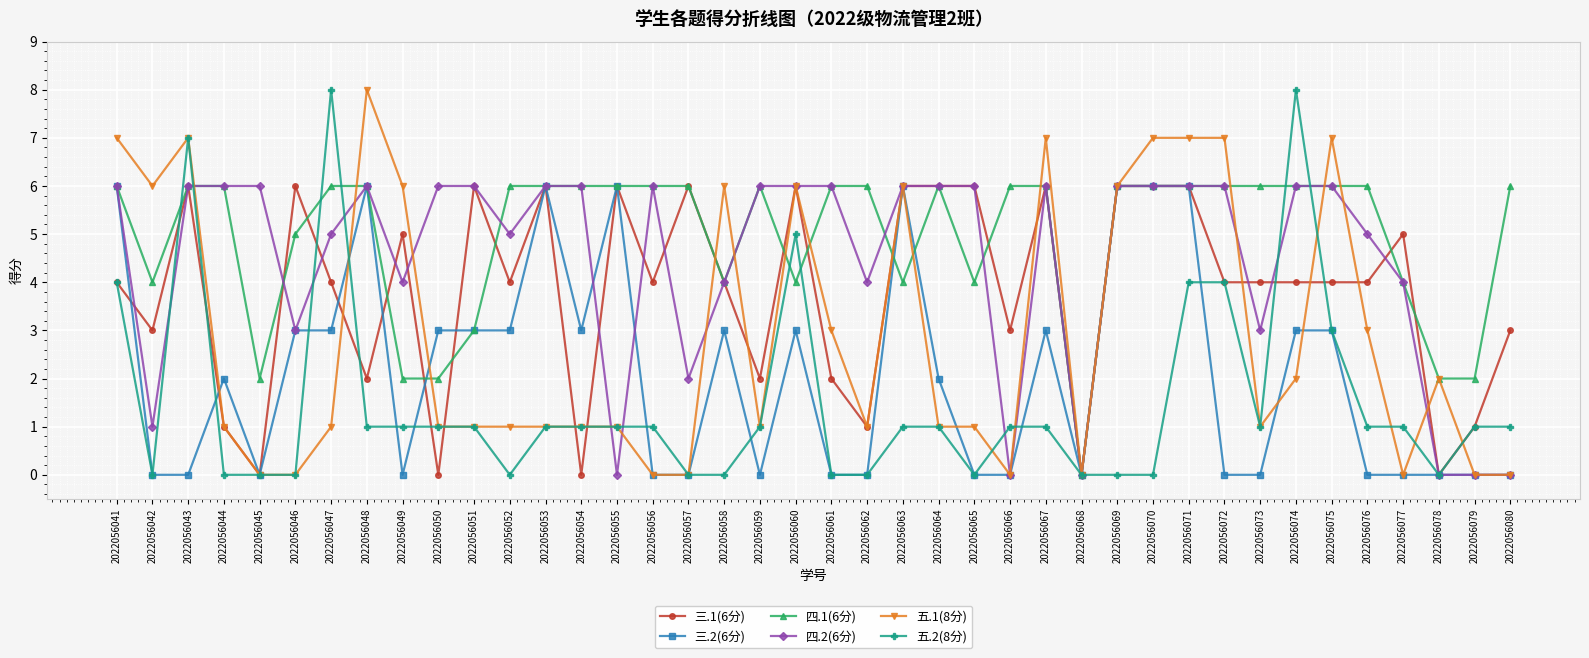

Does the chart have visible grid lines?

Yes